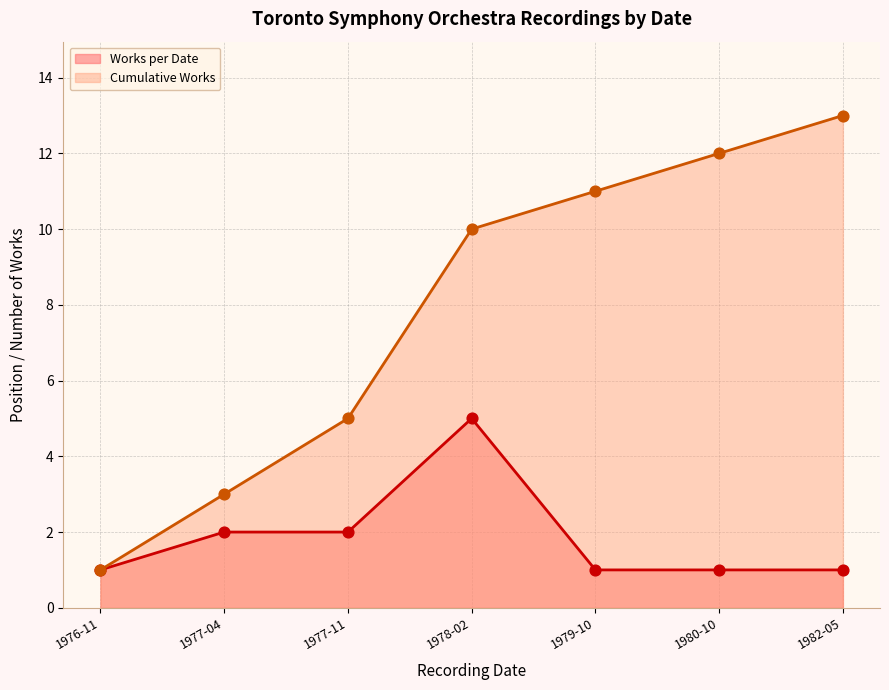

Between 1978-02-27 and 1977-11-11, which is larger?

1978-02-27